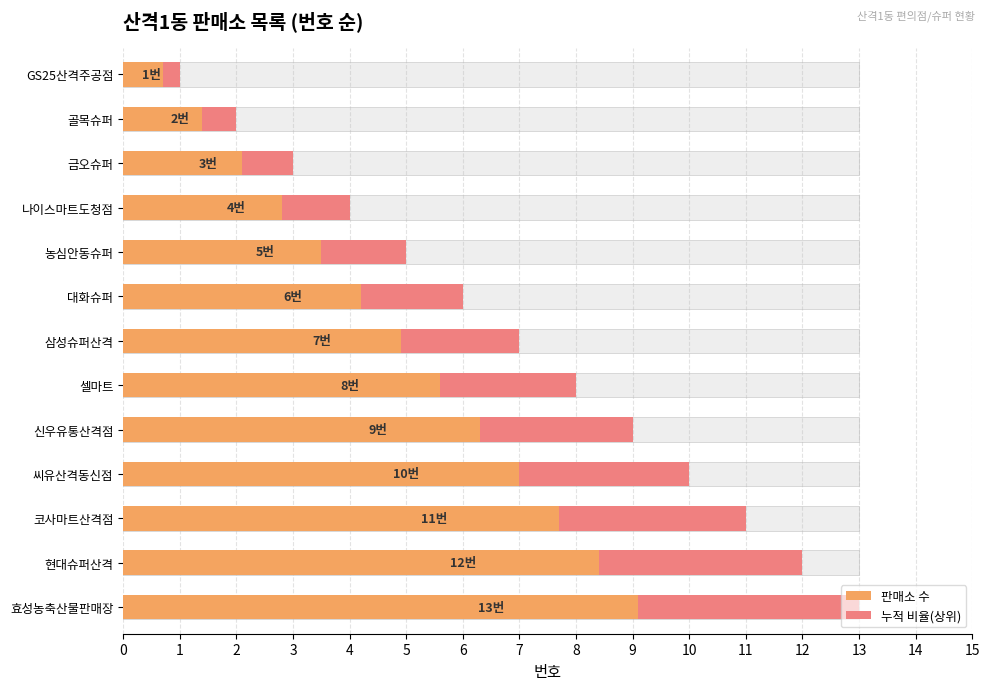

What is the difference between the 누적 비율(상위) values at 삼성슈퍼산격 and GS25산격주공점?

1.8